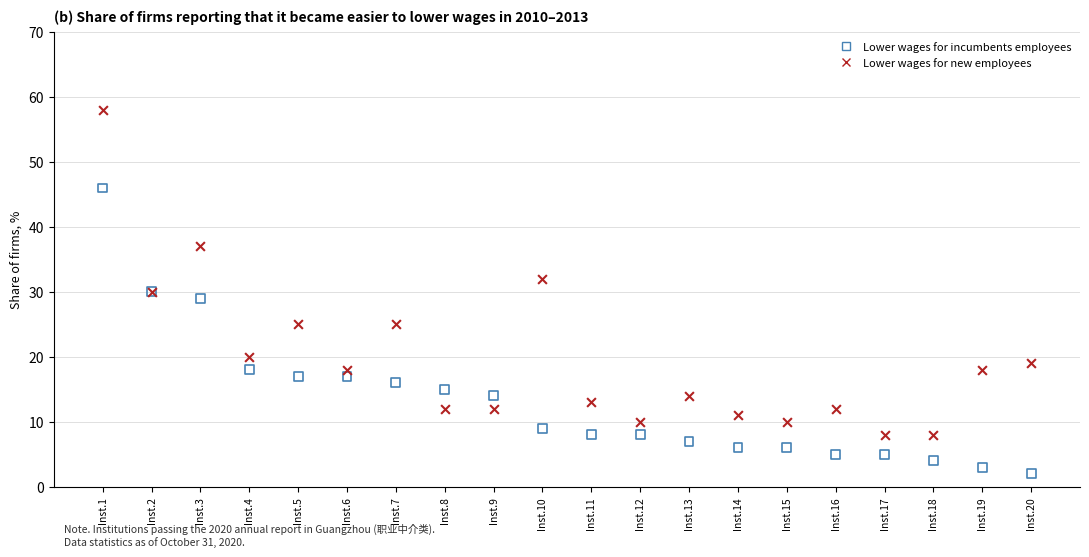

Which series reaches the minimum Y coordinate?

Lower wages for incumbents employees